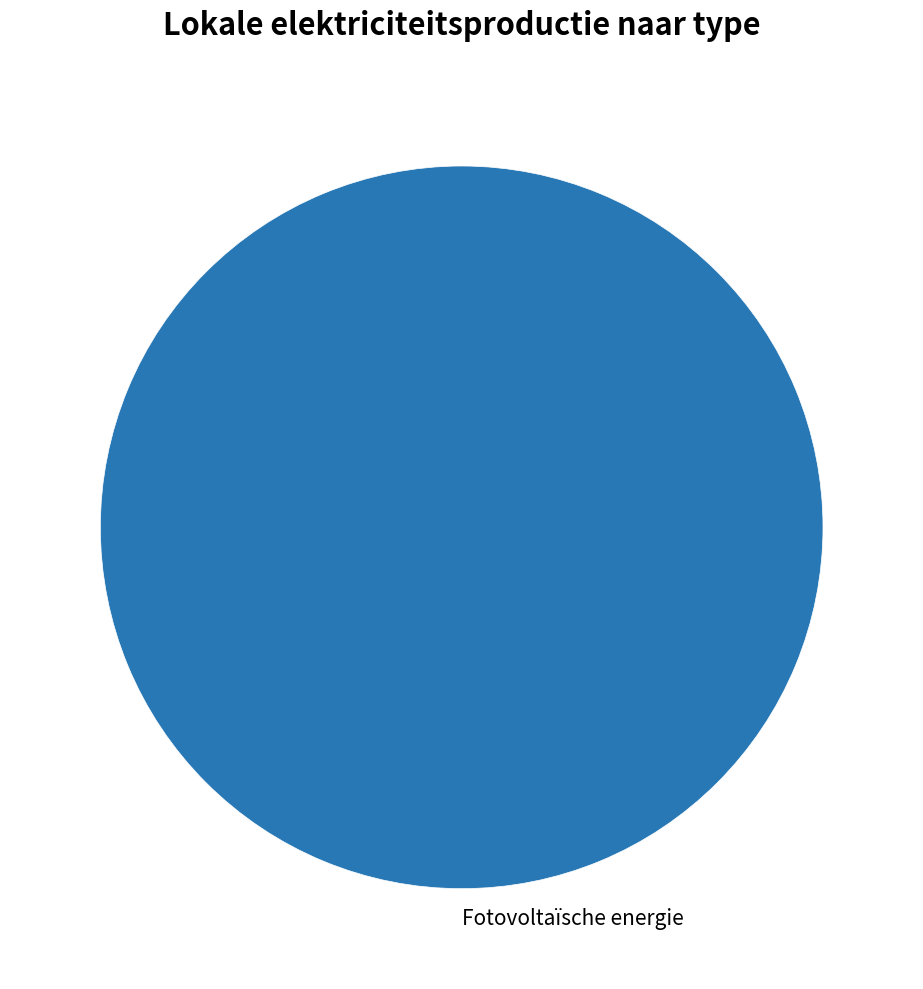

Which slice represents more than half of the pie?

Fotovoltaïsche energie